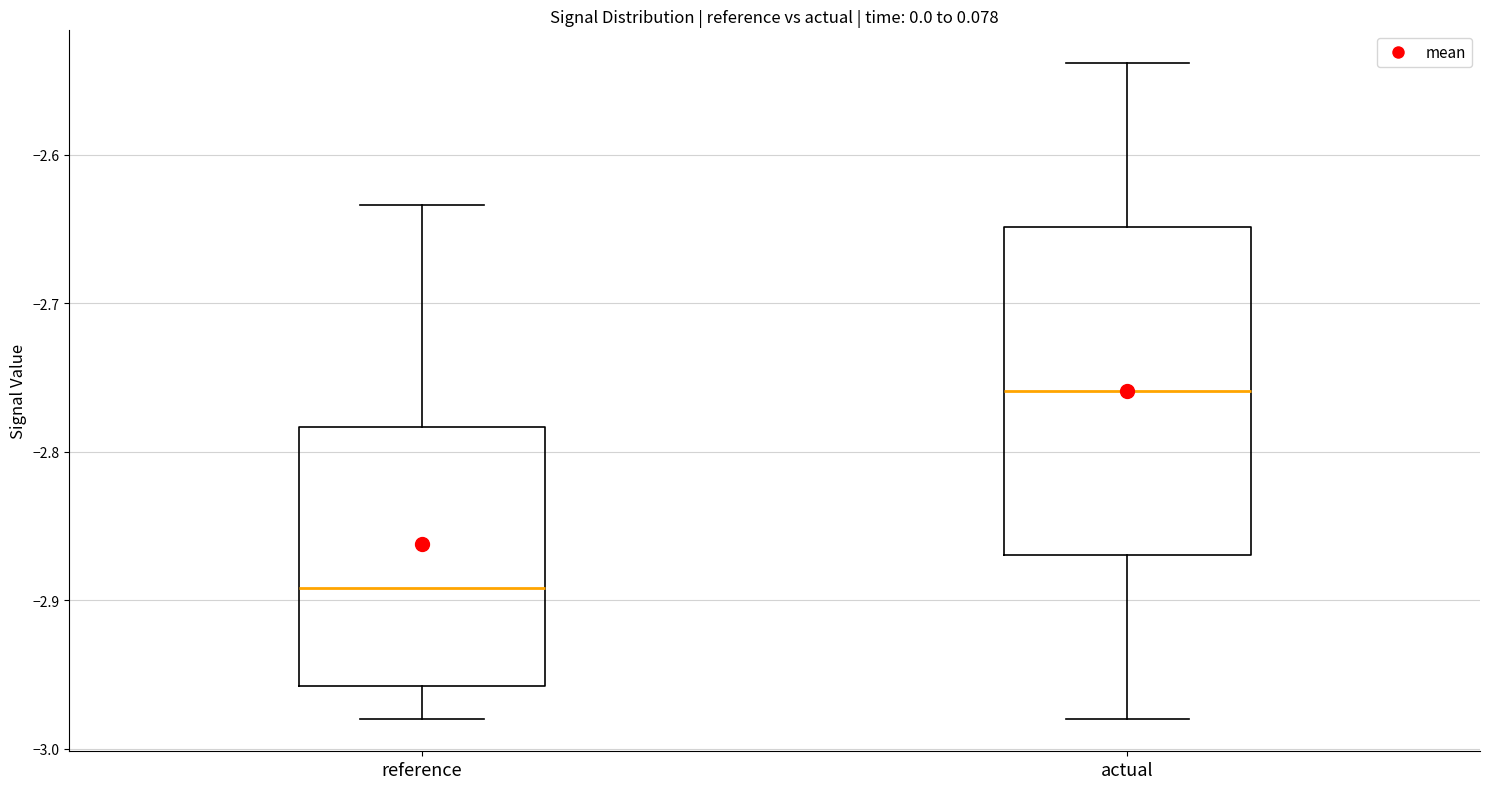

Which box is the tallest, from its lower edge to its upper edge?

actual